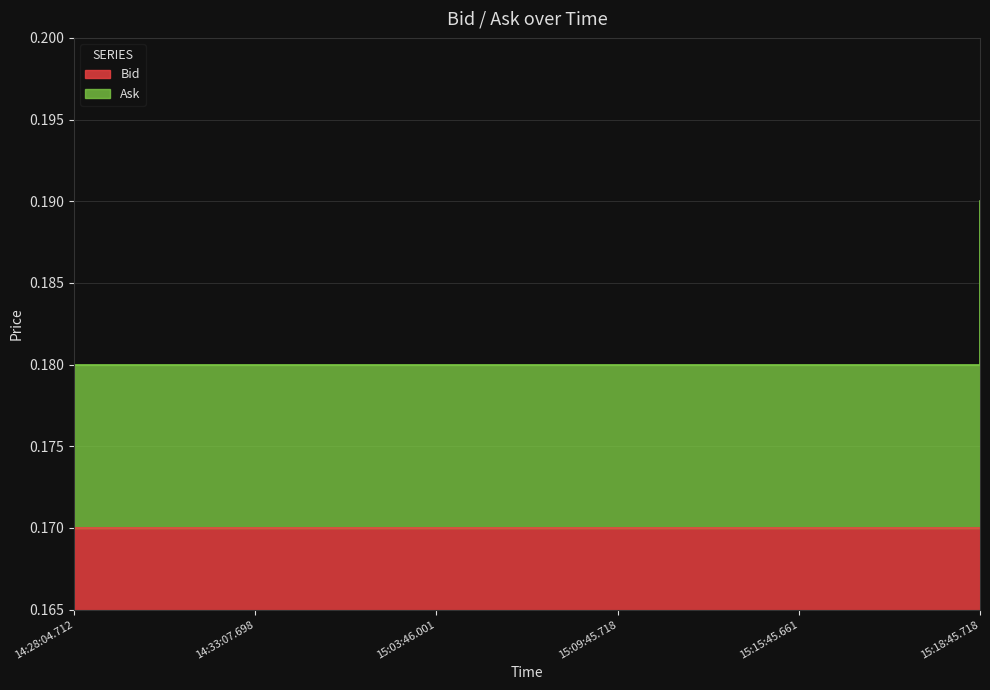

List the labels in order of value, smallest first.

14:28:04.712, 14:33:07.698, 15:03:46.001, 15:09:45.718, 15:15:45.661, 15:18:45.718